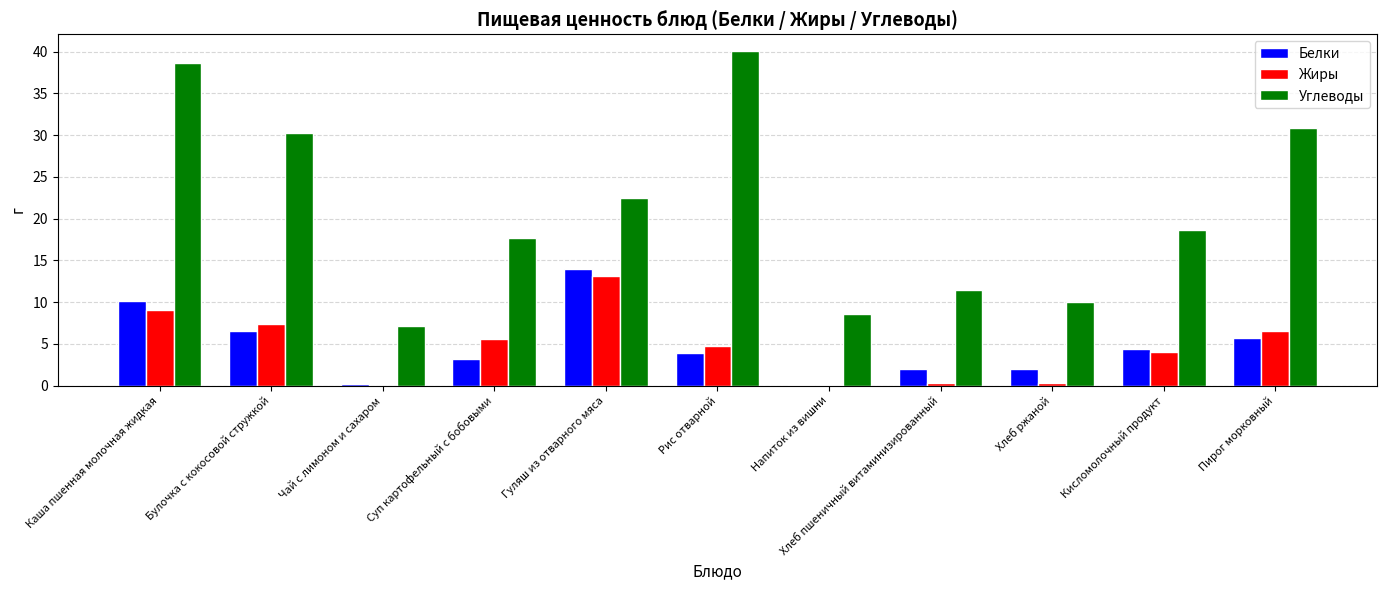

How many groups of bars are there?

11